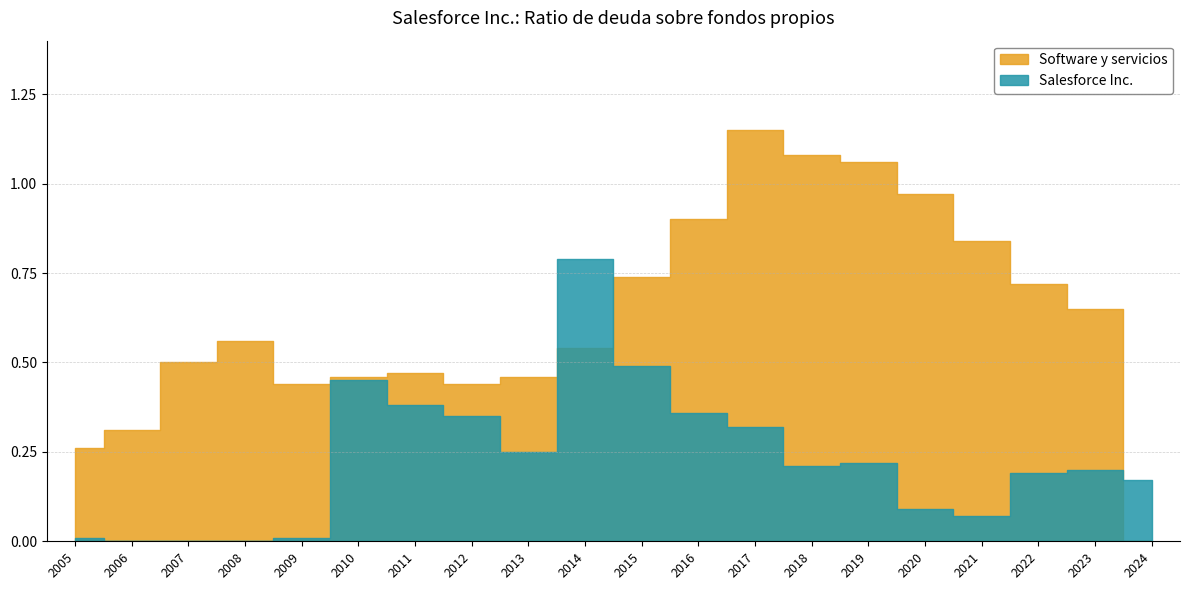

What are all the series names shown in the legend?

Salesforce Inc., Software y servicios